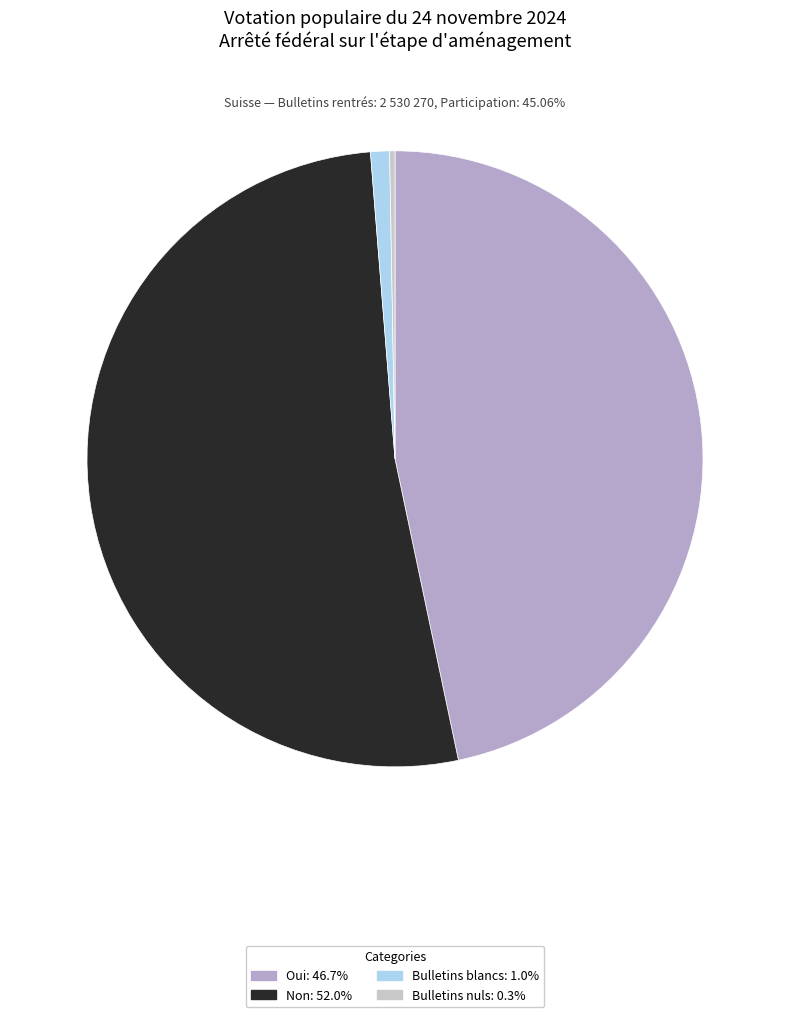

Count the number of slices in the pie.

4